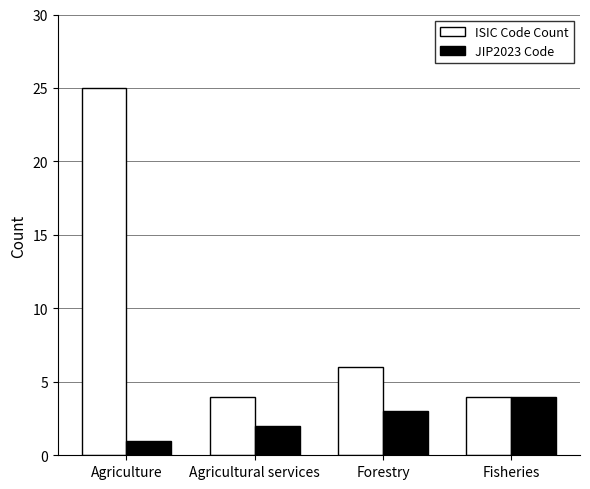

How many groups of bars are there?

4